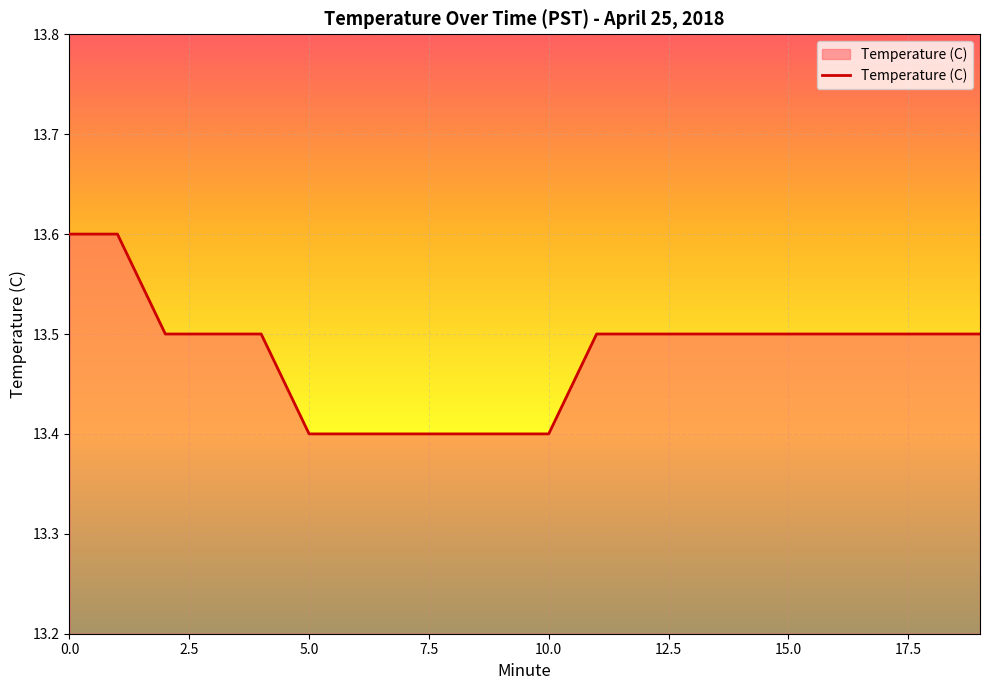

What is the greatest value displayed?

13.6